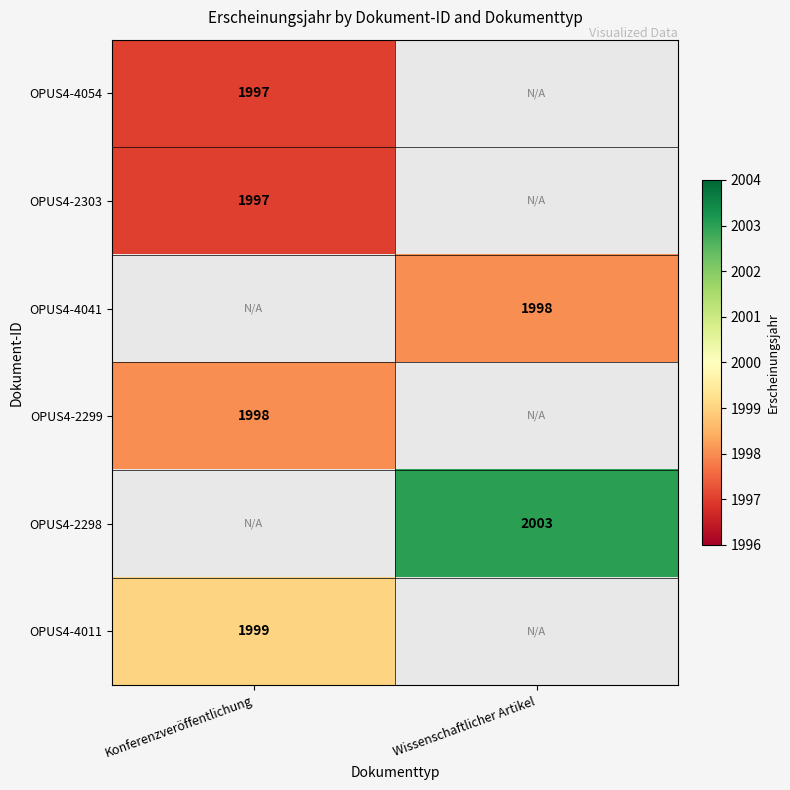

At how many categories does at least one series exceed 1999?

1